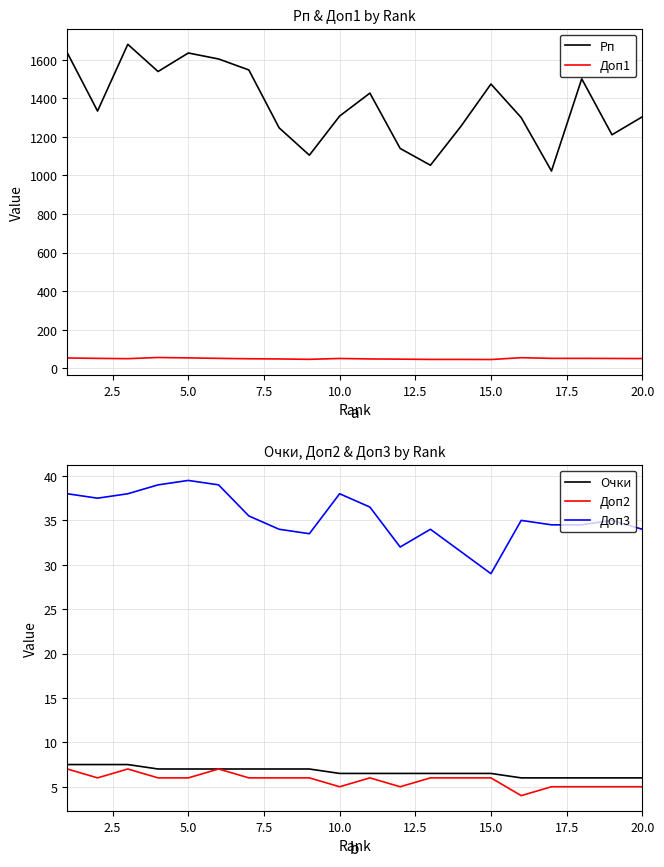

What is the highest value of the Рп series?

1680.0